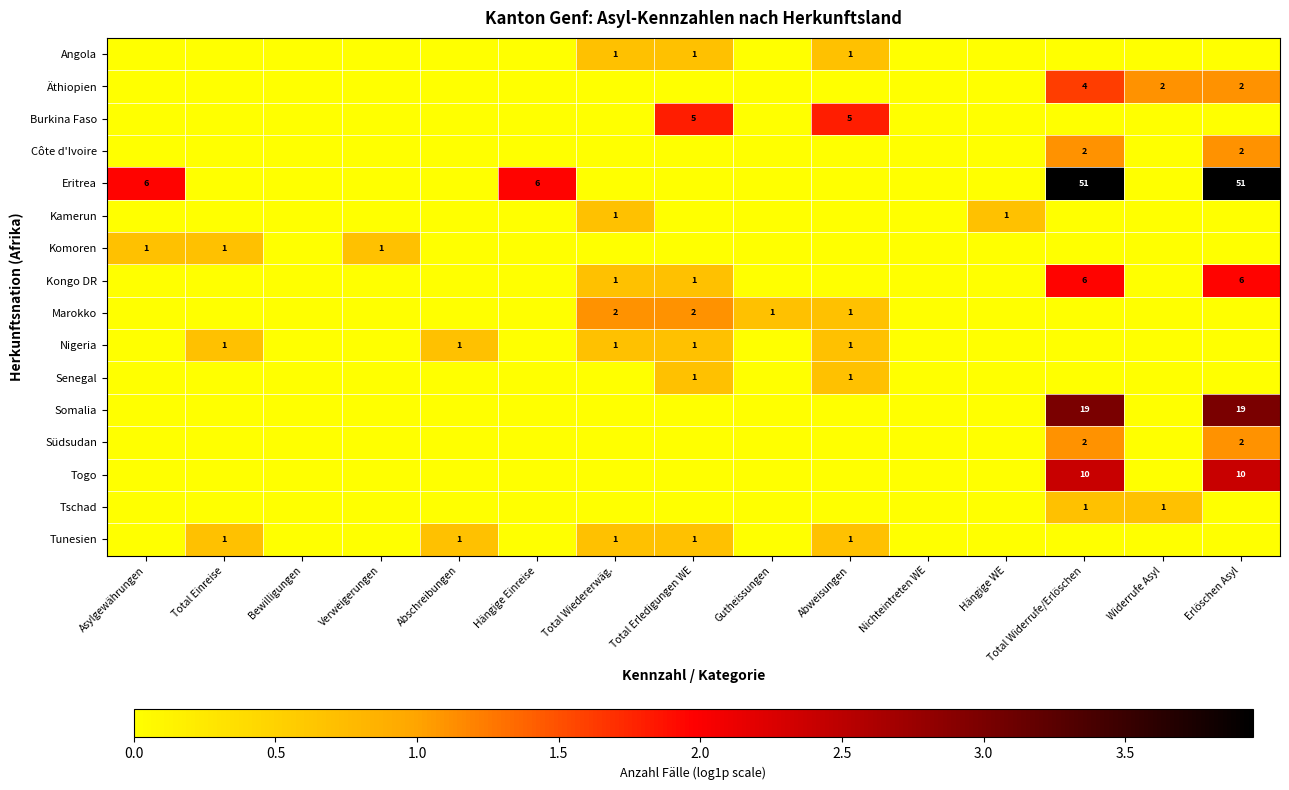

True or false: Eritrea has a value of 84 at Total Widerrufe/Erlöschen.

False